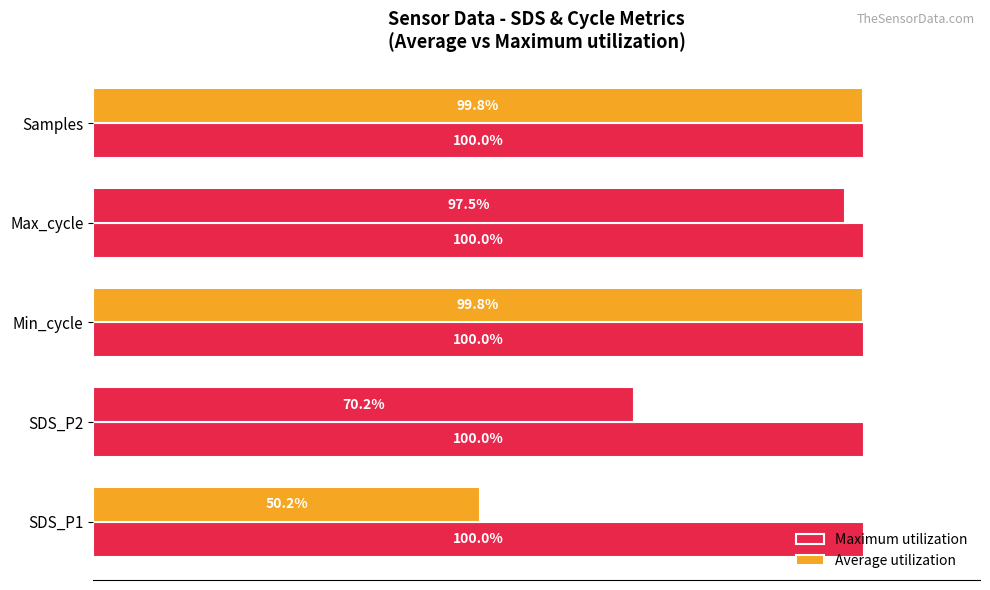

How many bars are there in total?

10